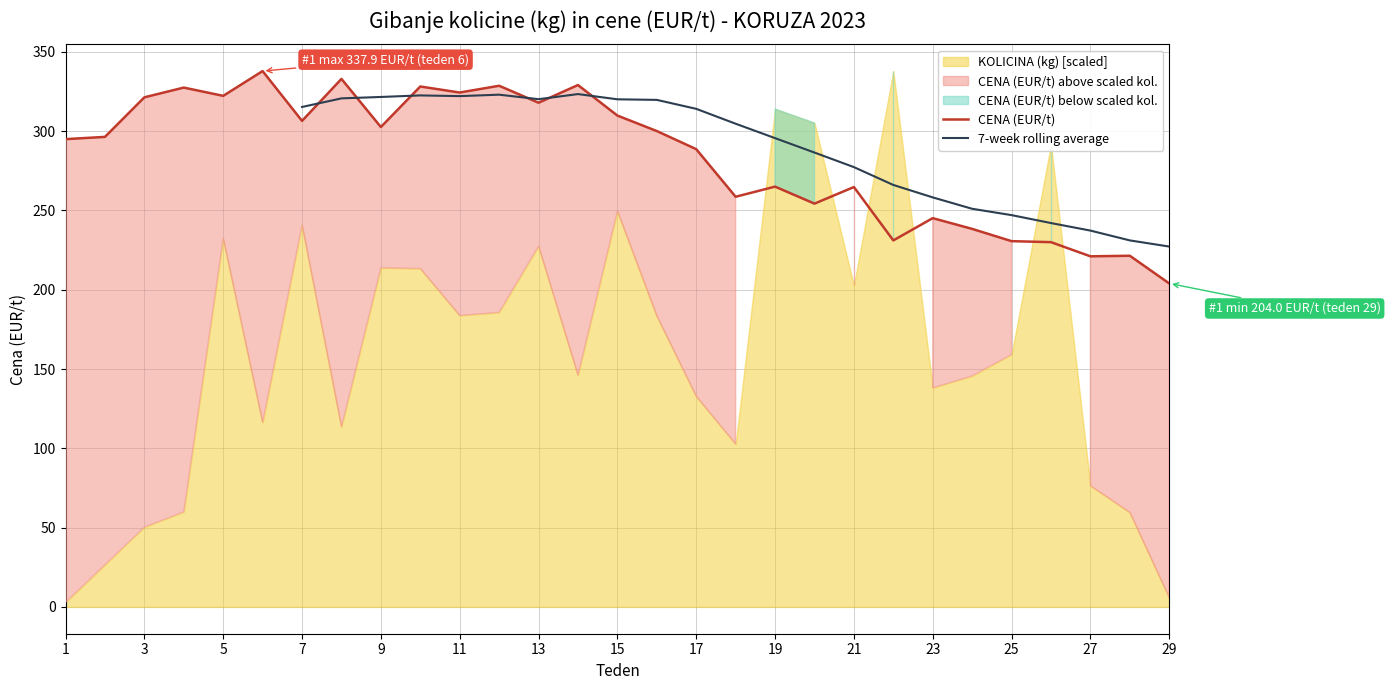

Which label corresponds to the largest value in the chart?

6